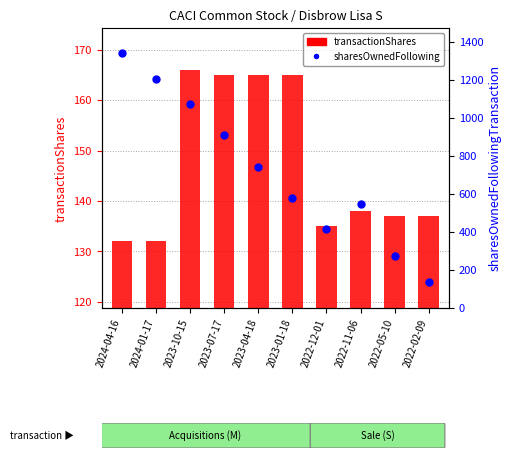

At how many categories does at least one series exceed 464?

7